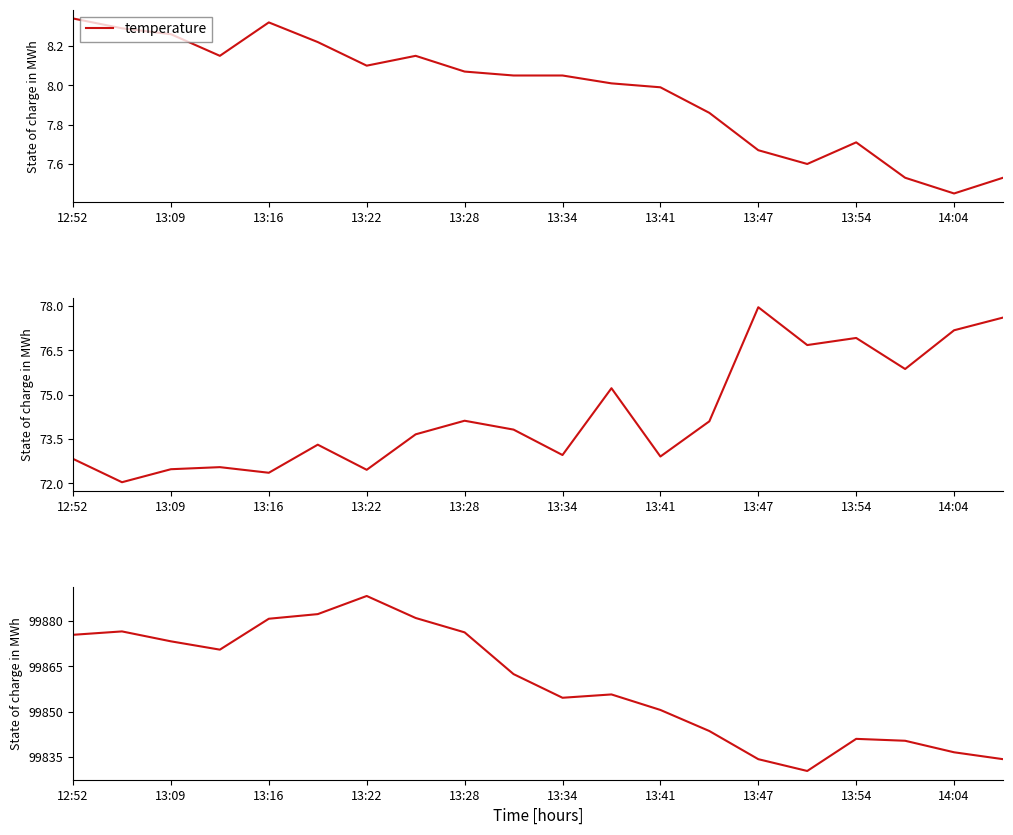

Which category has the lowest value in the temperature series?

14:04